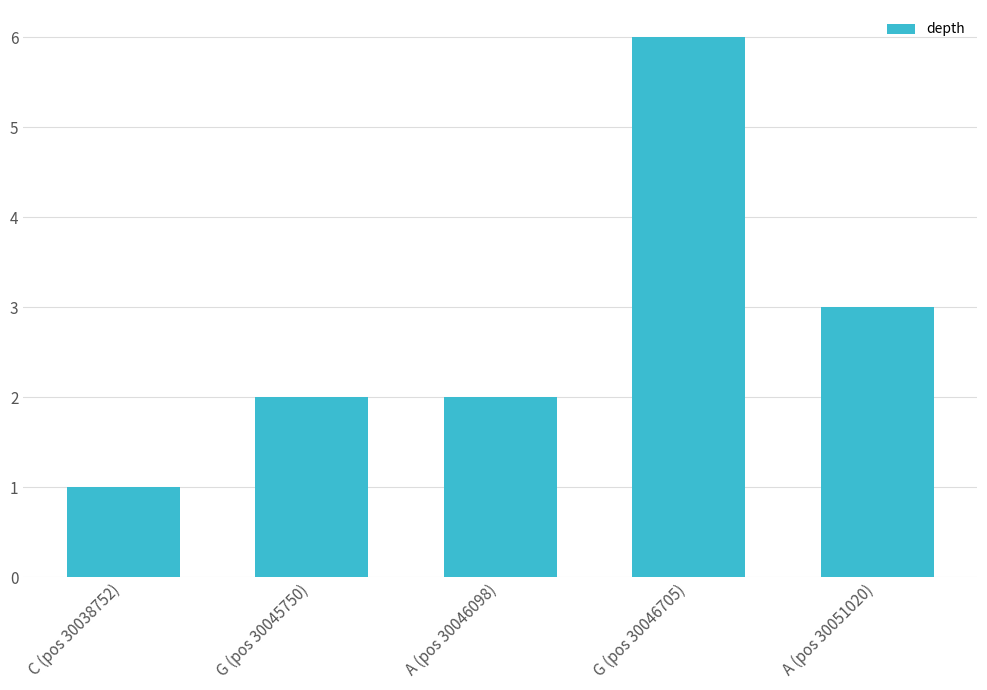

Reading right to left, what are all the values shown in this chart?

A (pos 30051020)=3	G (pos 30046705)=6	A (pos 30046098)=2	G (pos 30045750)=2	C (pos 30038752)=1